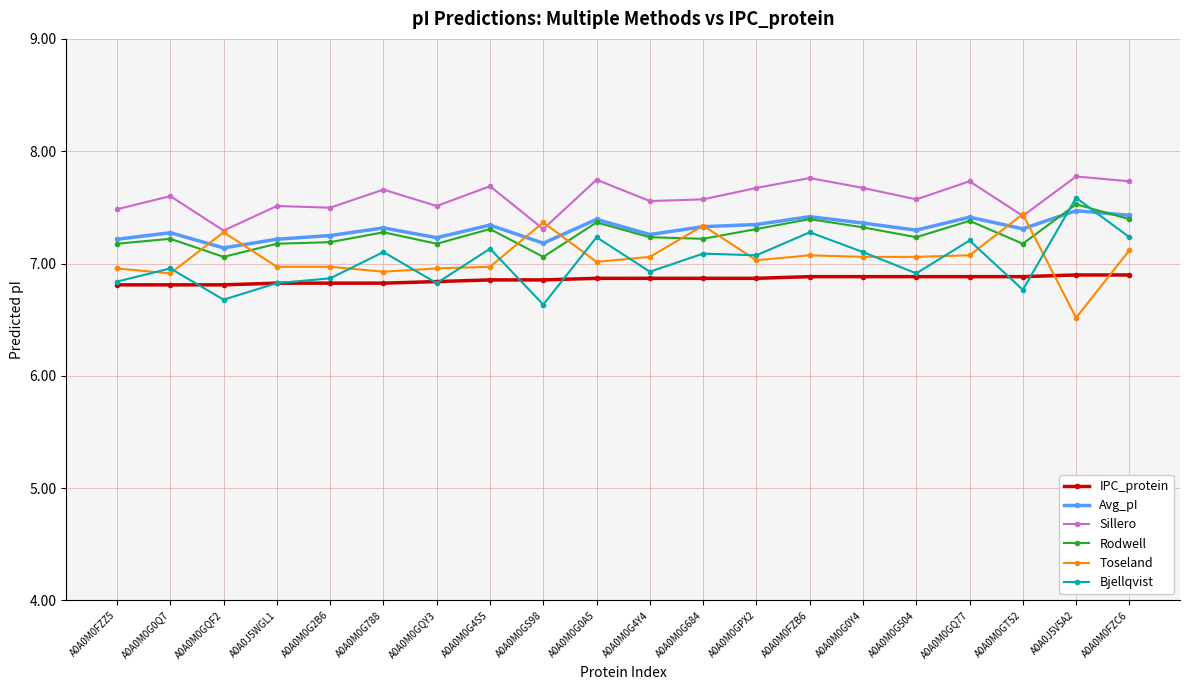

Does the chart have visible grid lines?

Yes